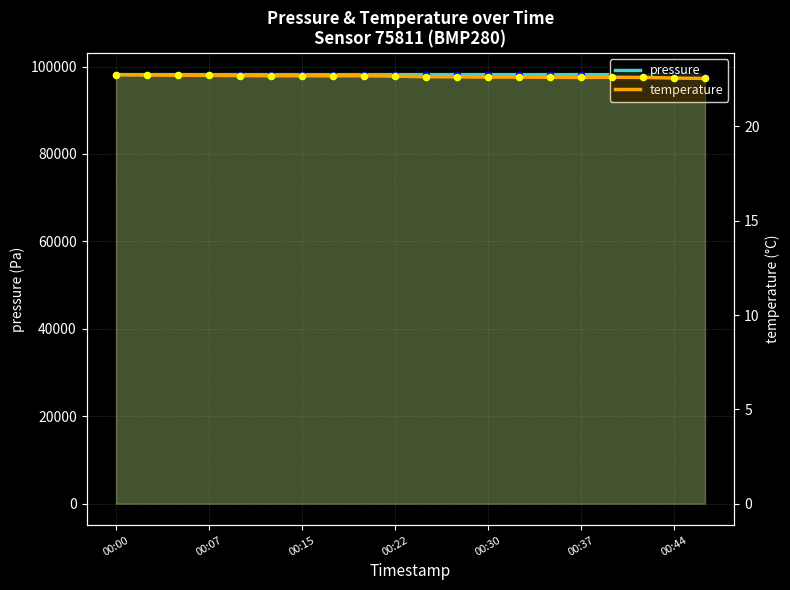

What are all the series names shown in the legend?

pressure, temperature